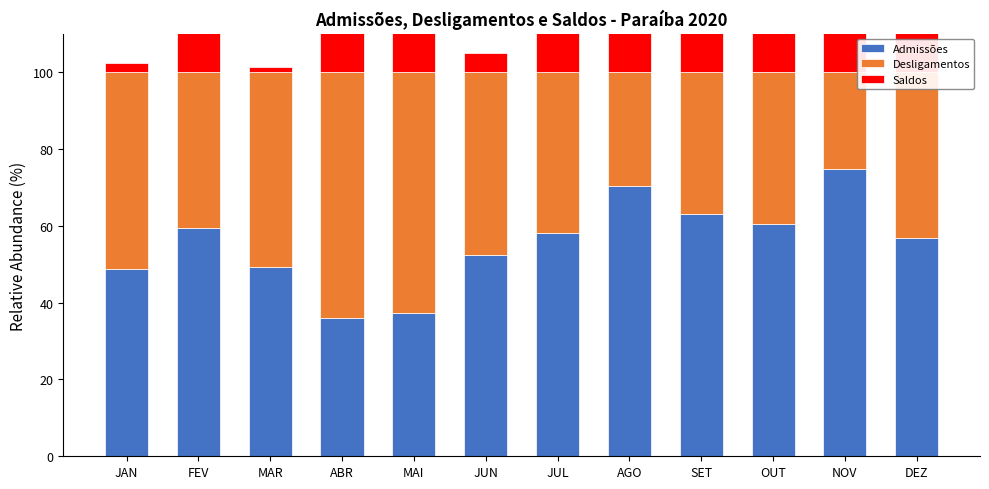

What is the value of the Saldos bar at the 4th from the left?

27.8